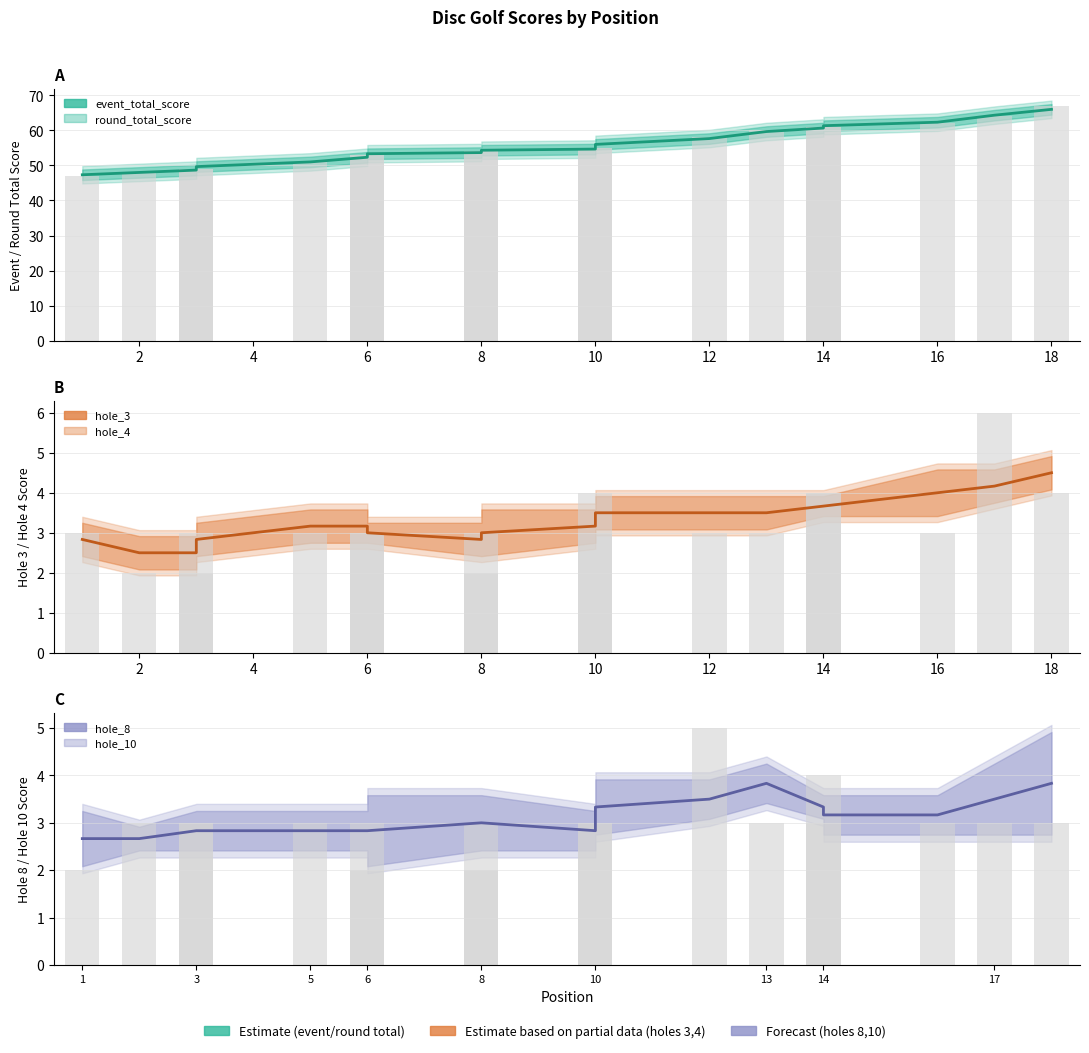

How many values in the hole_3 series are below 3?

3